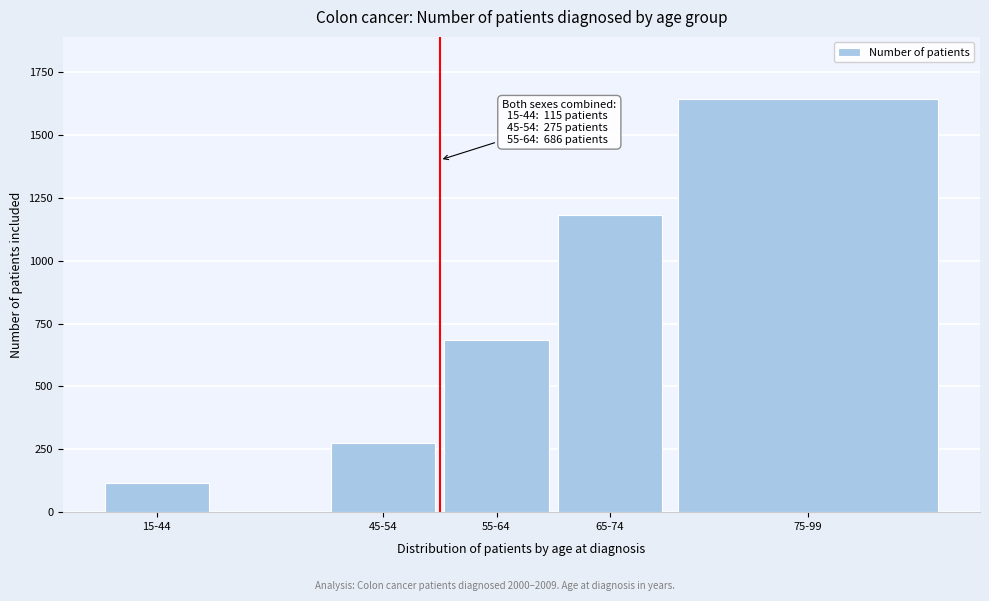

Reading right to left, list all the values displayed in this chart.

75-99=1643	65-74=1181	55-64=686	45-54=275	15-44=115